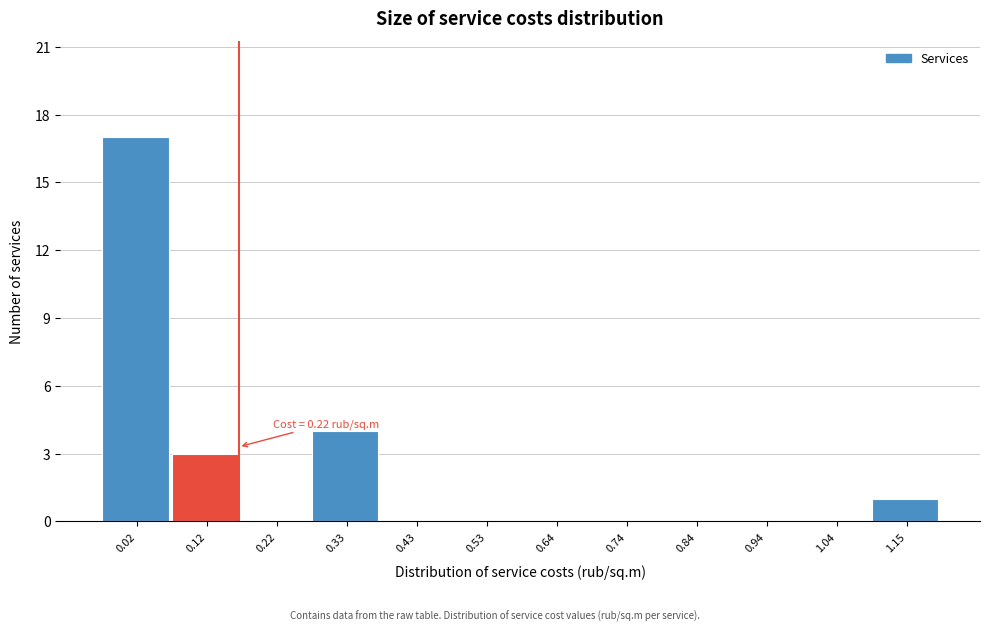

Reading right to left, list all the values displayed in this chart.

1.15=1	1.04=0	0.94=0	0.84=0	0.74=0	0.64=0	0.53=0	0.43=0	0.33=4	0.22=0	0.12=3	0.02=17